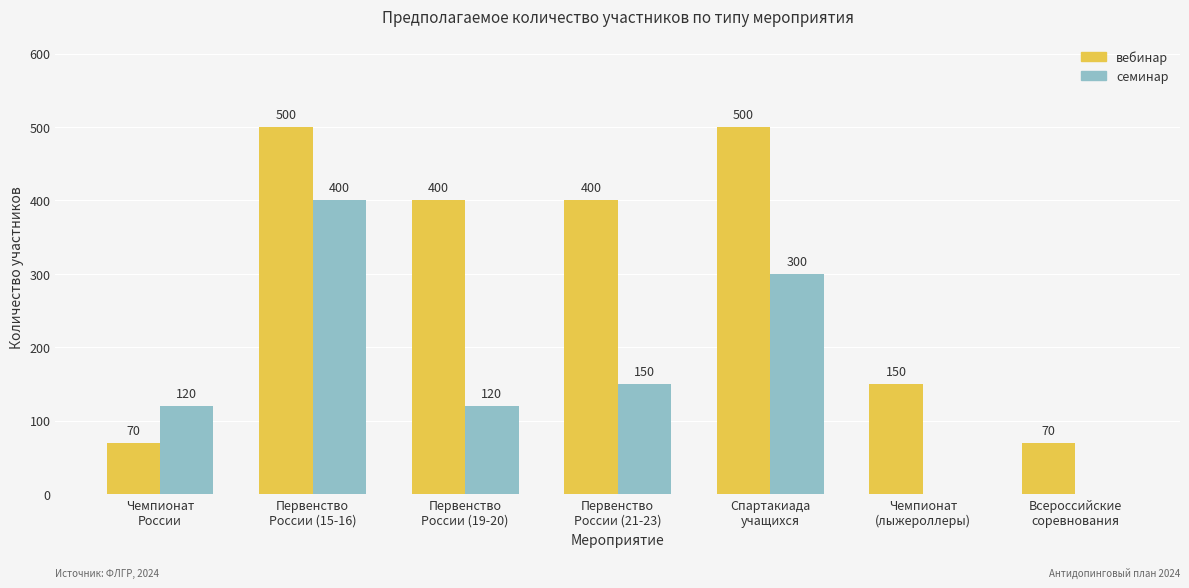

The value of семинар at Чемпионат
России is 209. True or false?

False